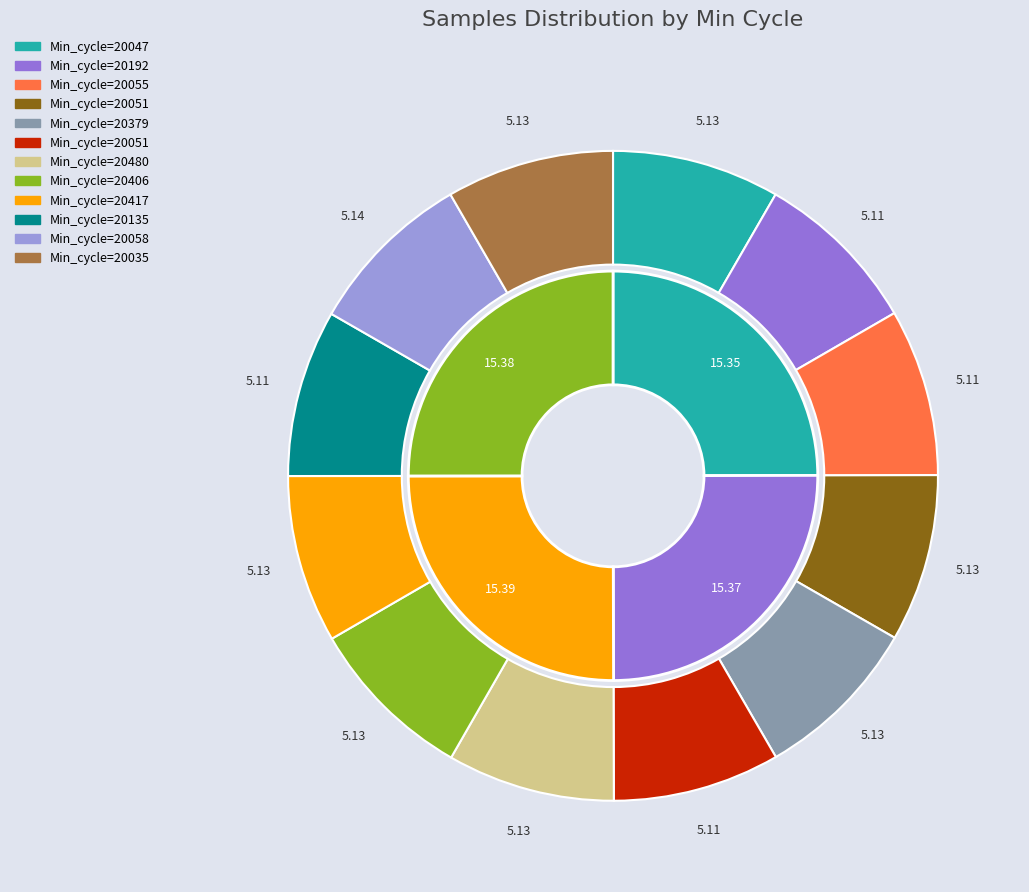

Does any single category account for the majority?

No